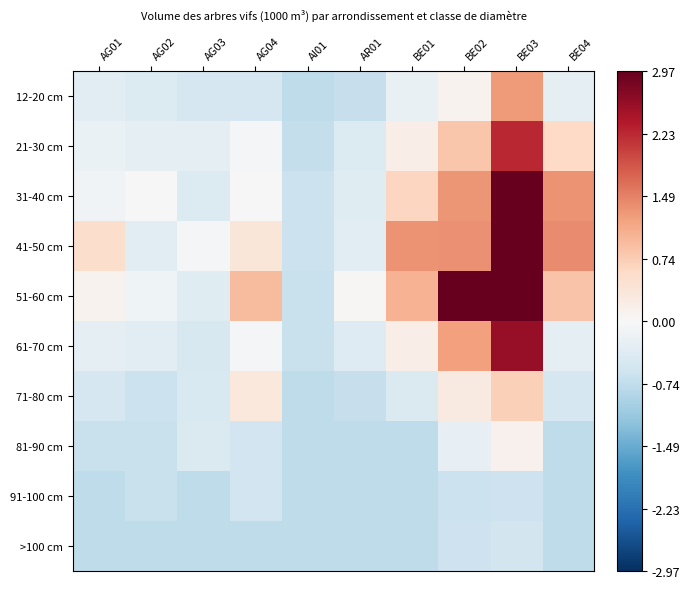

Which series has the widest spread of values?

51-60 cm